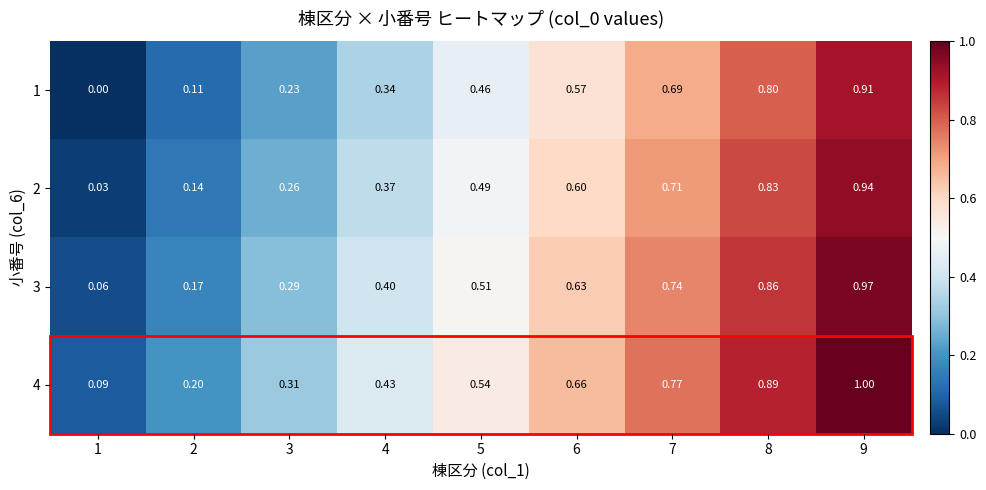

Is the value of 4 at 2 greater than the value of 2 at 7?

No